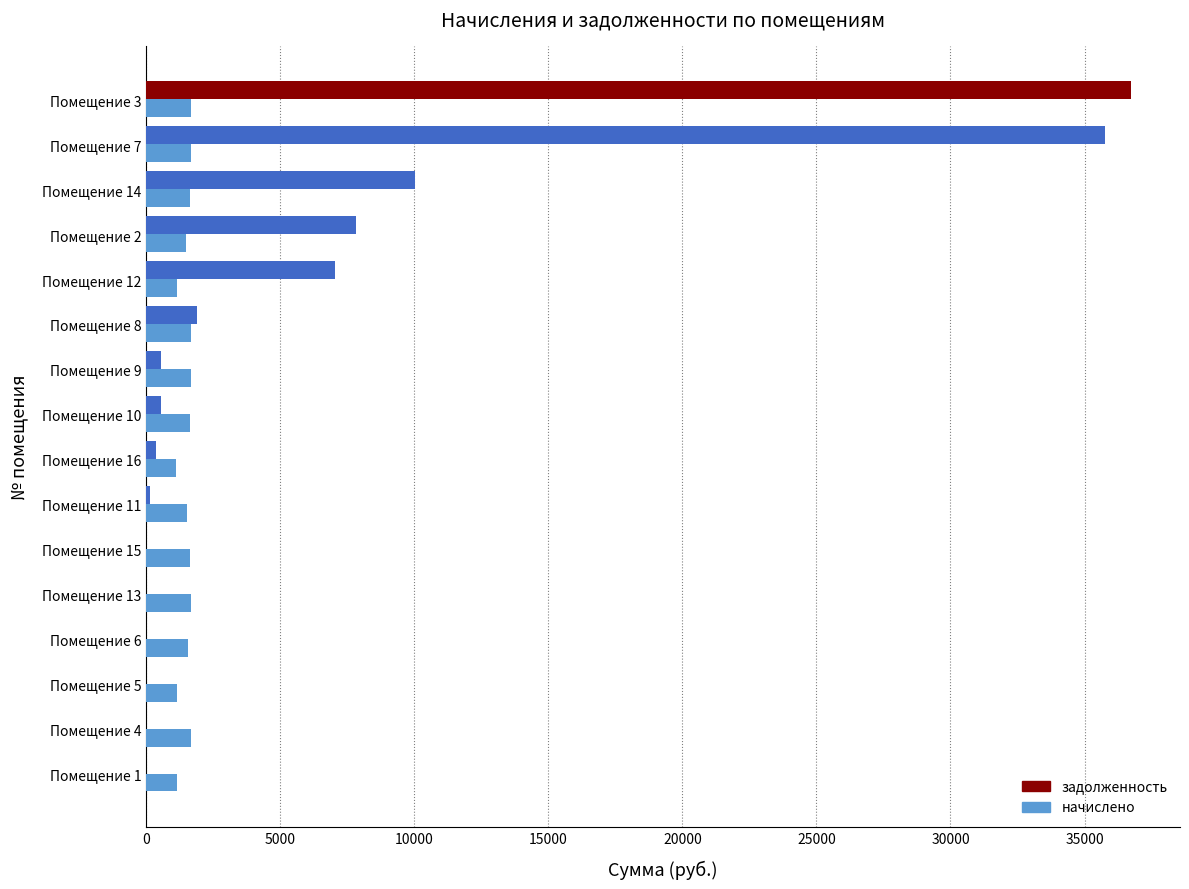

How many data points in задолженность are above 545?

8